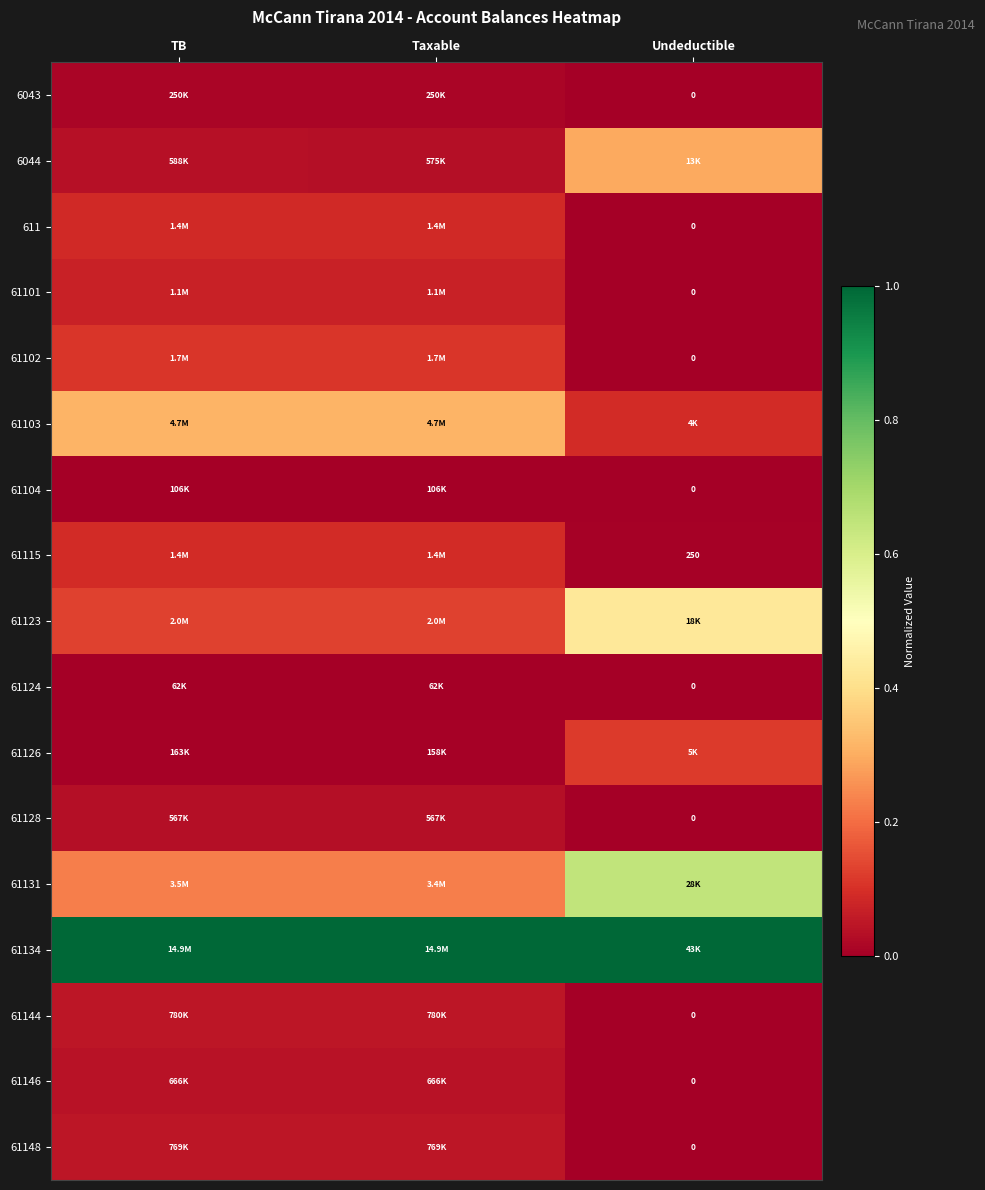

True or false: 61131 has a value of 0.1 at Taxable.

False